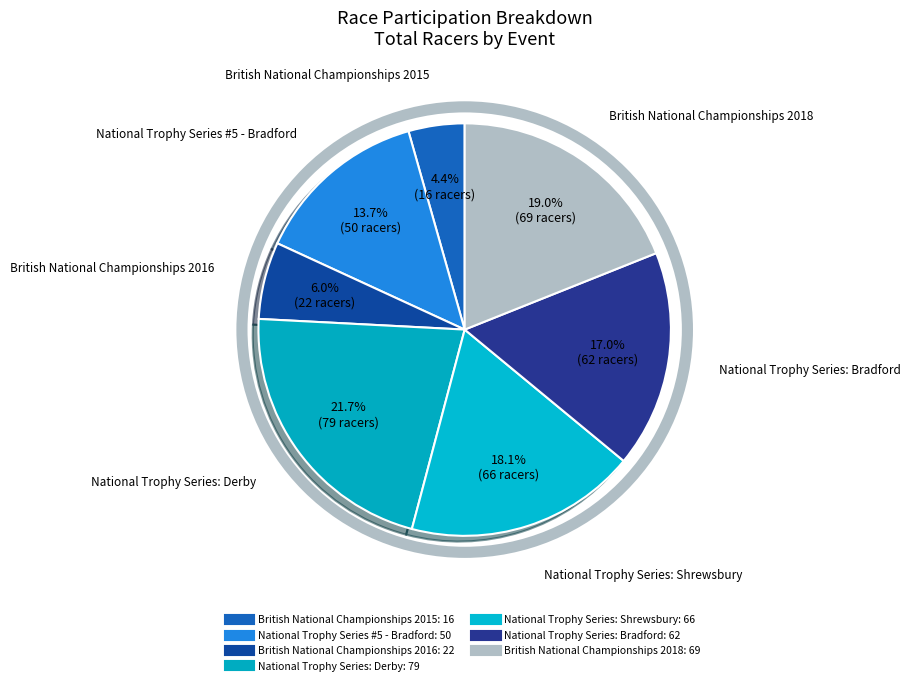

Count the number of slices in the pie.

7